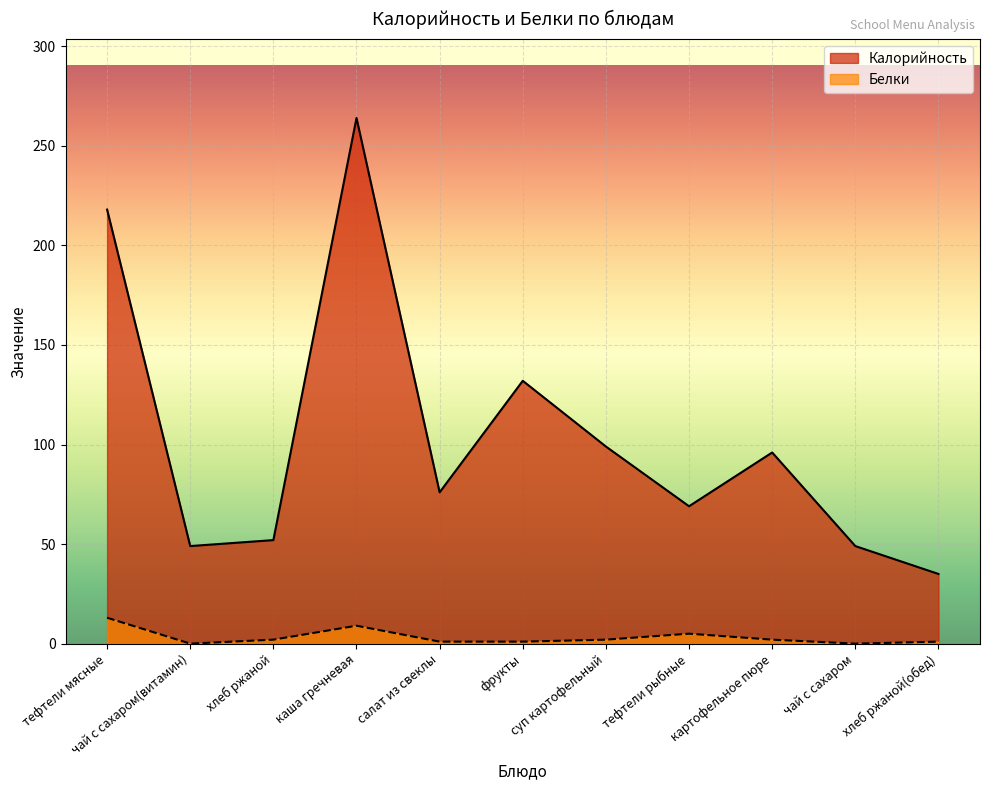

Is it true that Калорийность equals 76 at салат из свеклы?

True